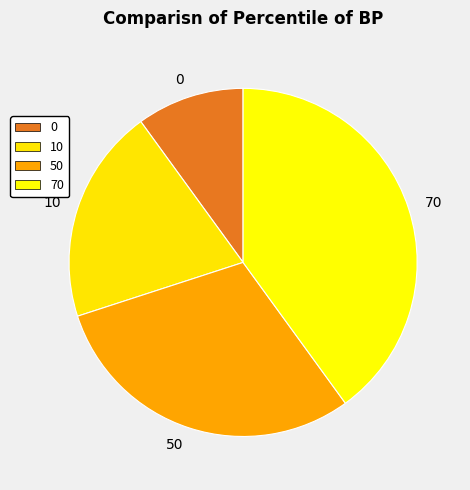

Approximately how many times larger is the value at 70 compared to 10?

2.0